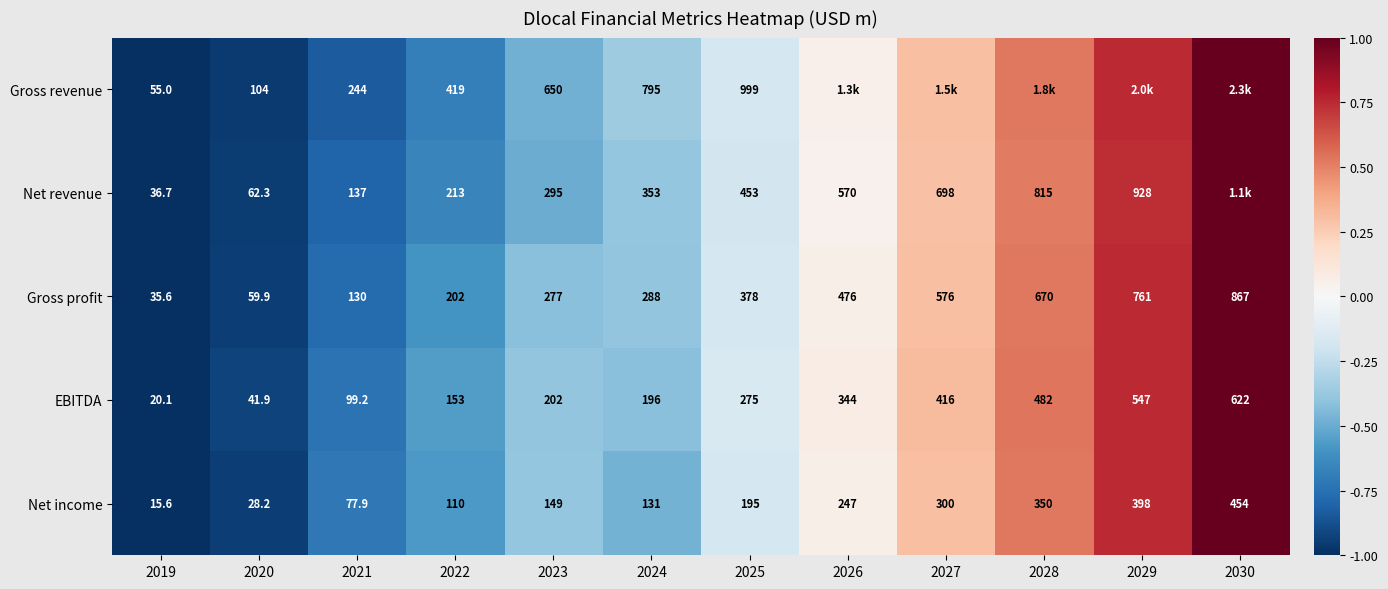

Is the value of Net revenue at 2022 greater than the value of EBITDA at 2022?

Yes